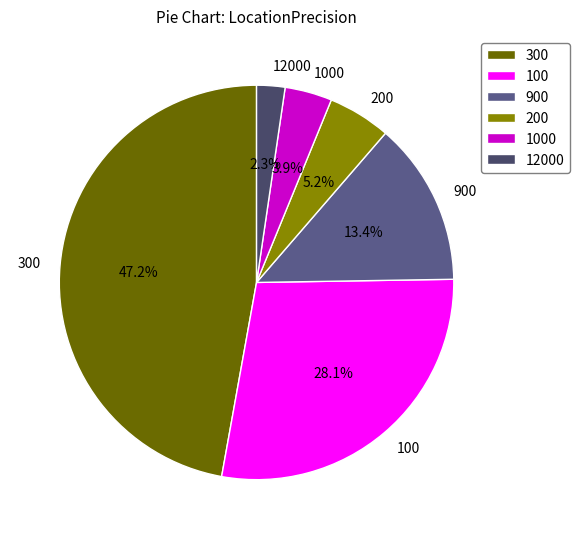

Which category has the biggest portion of the pie?

300